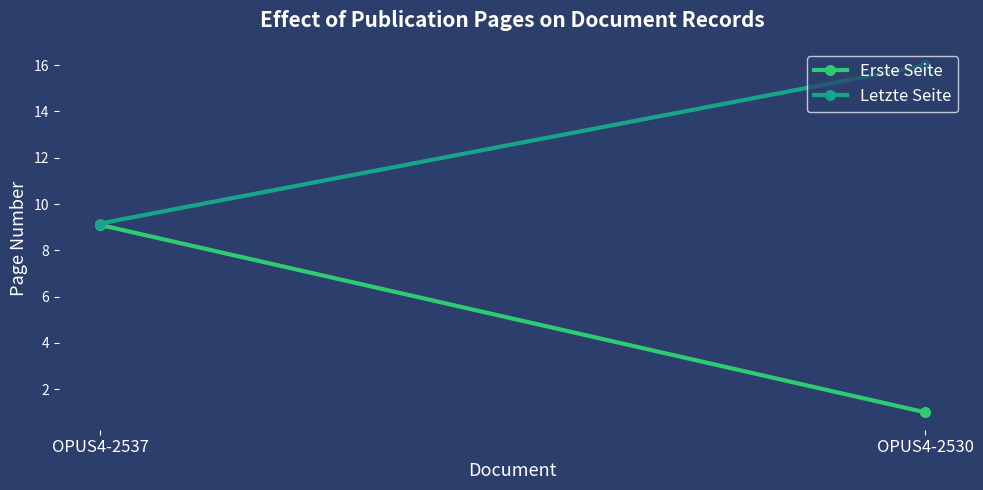

Read the Erste Seite value at OPUS4-2537.

9.1